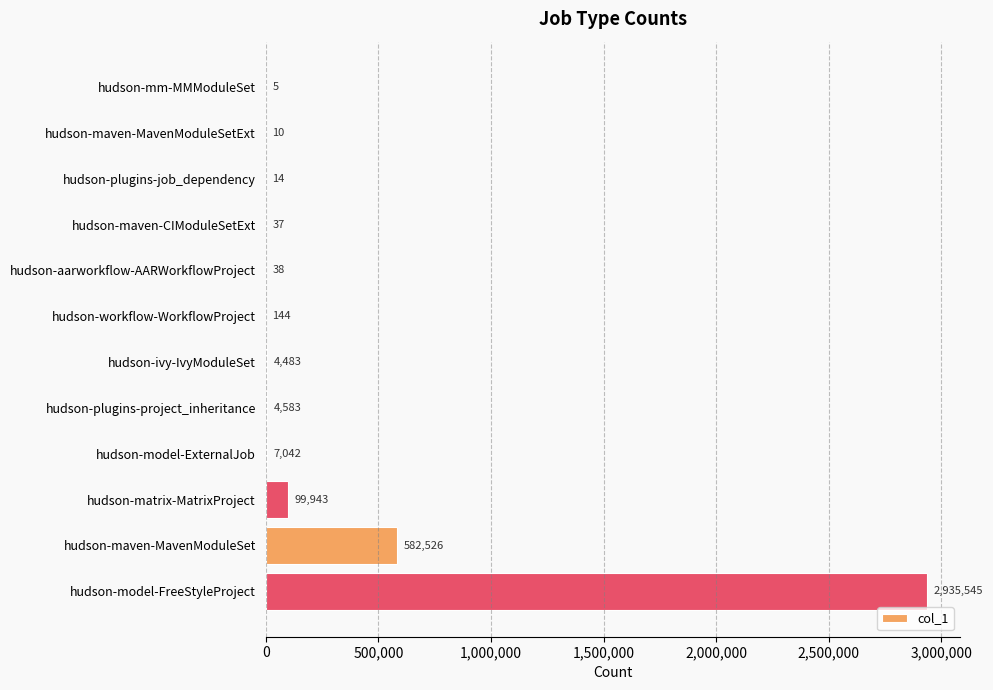

At which category does the chart reach its peak across all series?

hudson-model-FreeStyleProject